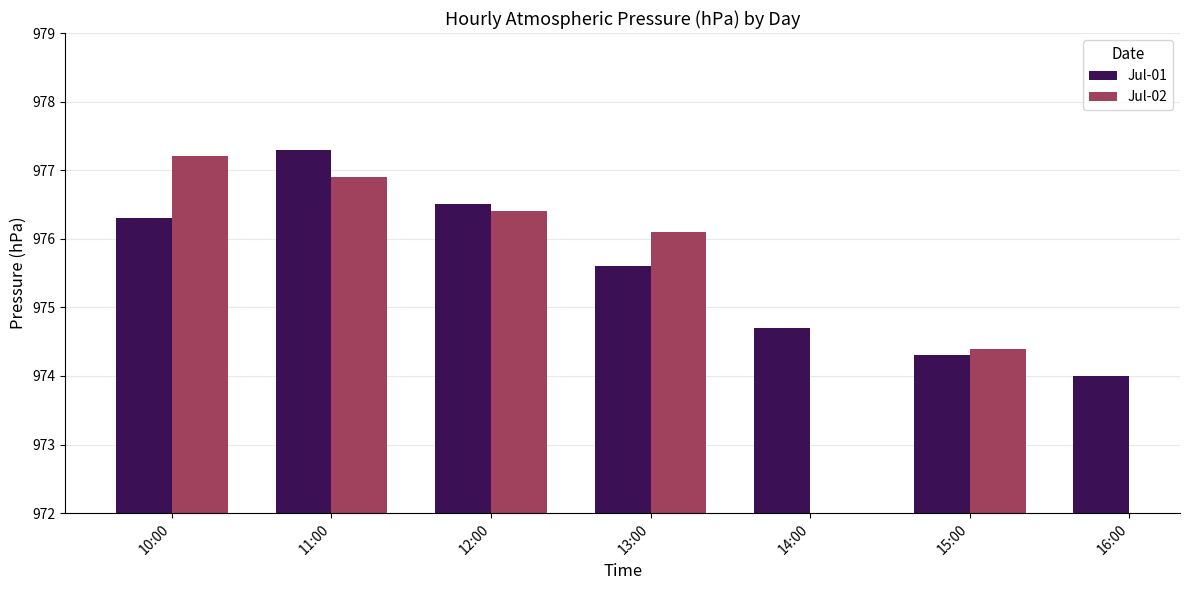

What is the difference between the second highest and minimum values in the Jul-01 series?

2.5